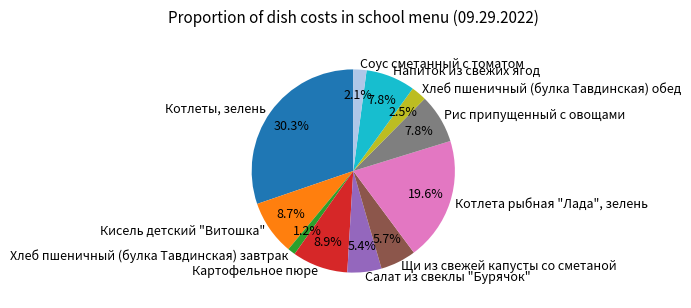

To the nearest percent, what portion does Кисель детский "Витошка" represent?

9%